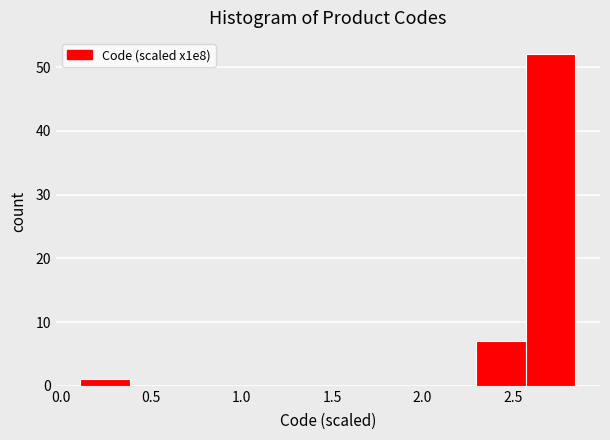

What is the height of the bar covering 2.30 to 2.55 on the x-axis? Neither the bar edges nor the heights are printed on the chart, so give them approximately, as read against the axes.

7